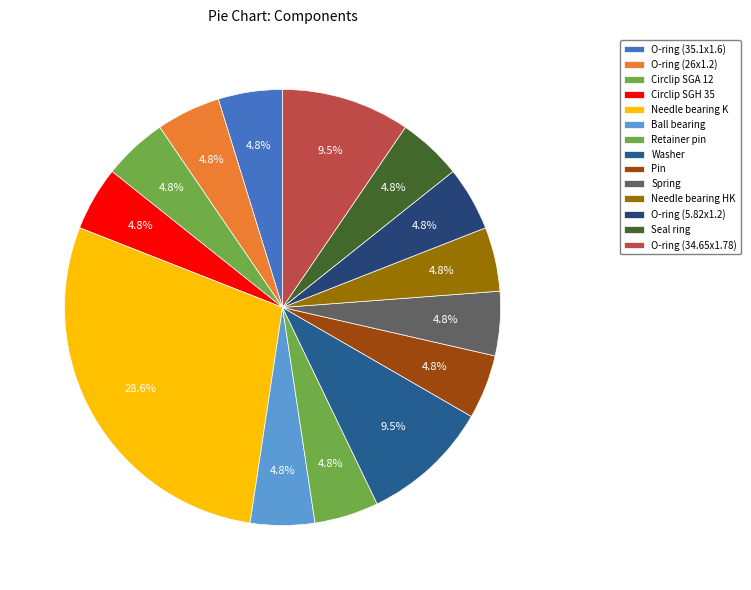

Rank the categories by value from highest to lowest.

Needle bearing K, Washer, O-ring (34.65x1.78), O-ring (35.1x1.6), O-ring (26x1.2), Circlip SGA 12, Circlip SGH 35, Ball bearing, Retainer pin, Pin, Spring, Needle bearing HK, O-ring (5.82x1.2), Seal ring